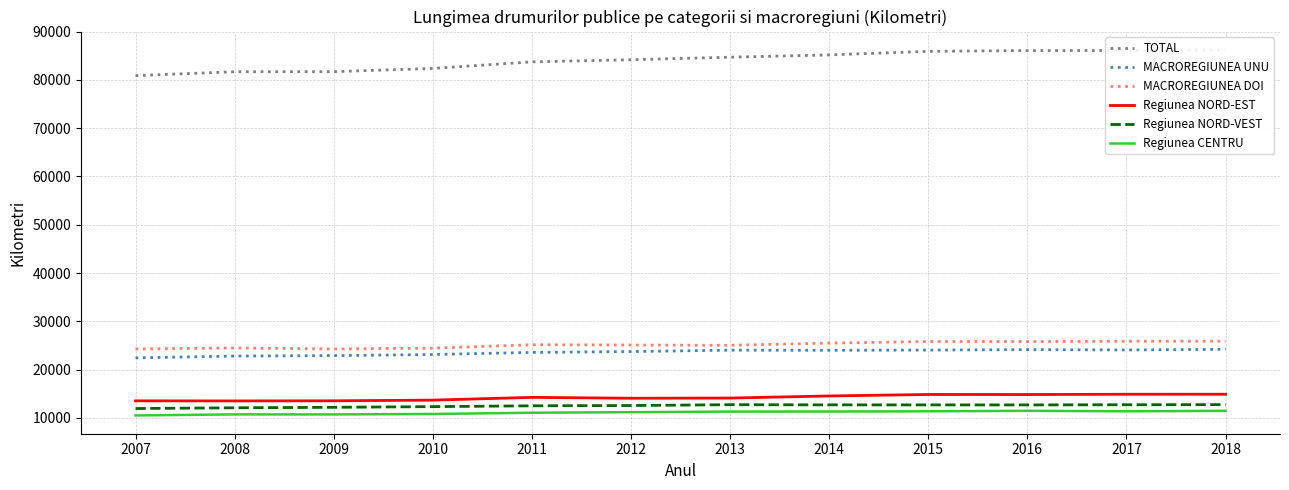

Where does the Regiunea NORD-VEST series first go above 12678?

2013